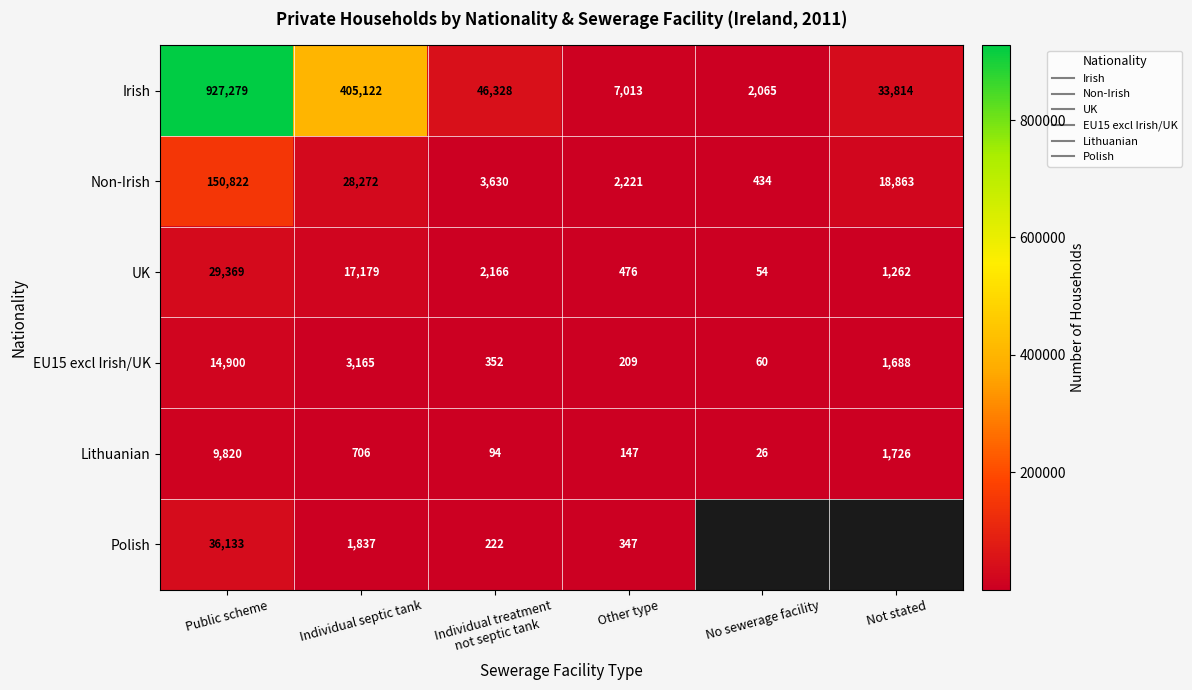

What is the average value of the Non-Irish series?

34040.3